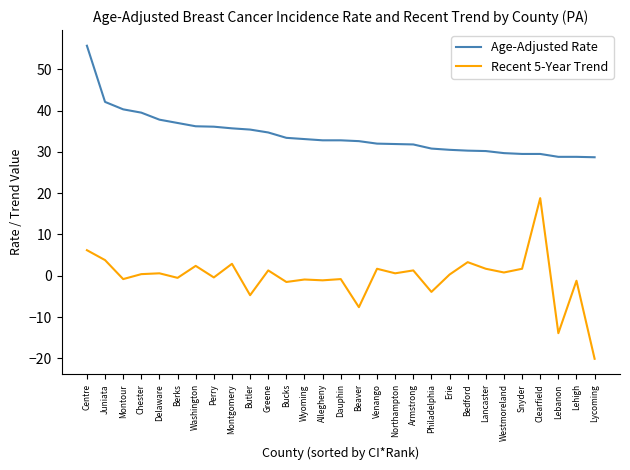

At which category does Recent 5-Year Trend reach its first local valley?

Montour